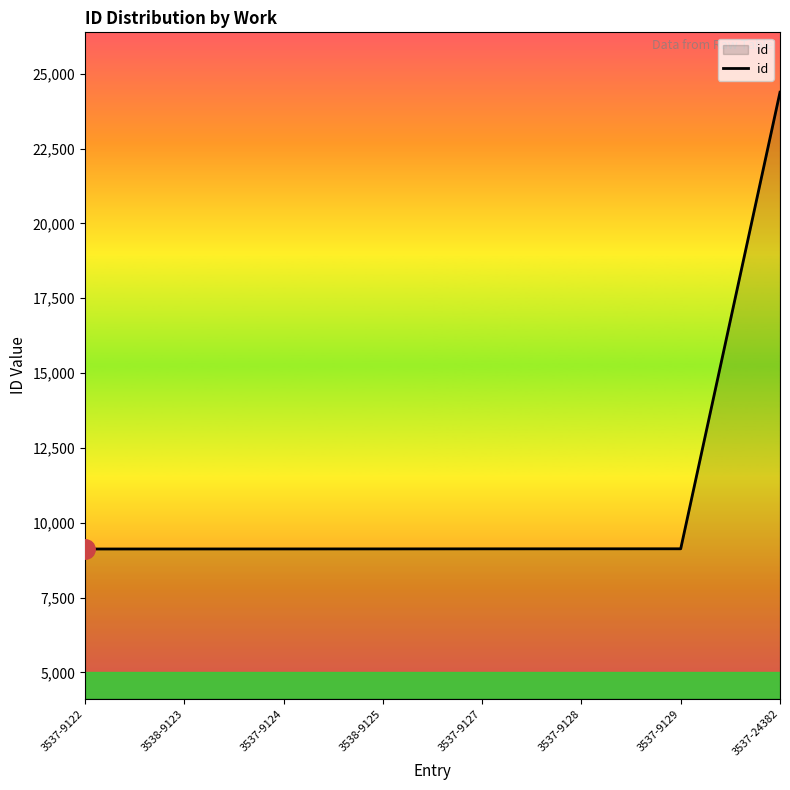

What is the greatest value displayed?

24382